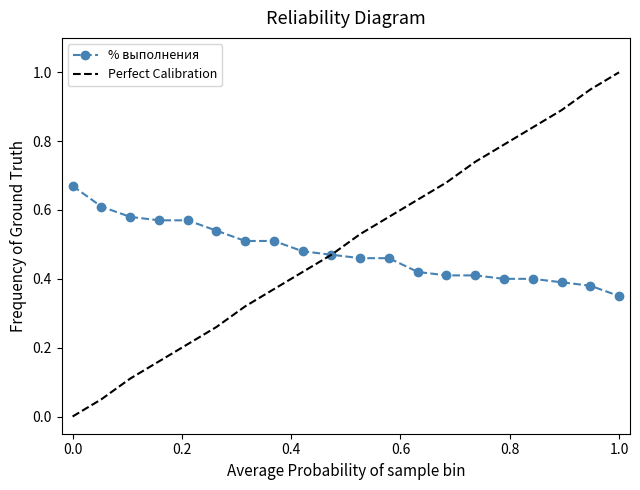

Which series has the widest spread of values?

Perfect Calibration